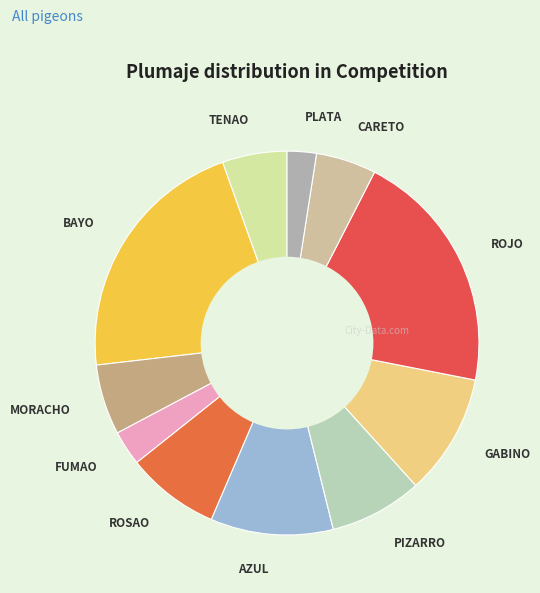

Between PIZARRO and MORACHO, which is larger?

PIZARRO